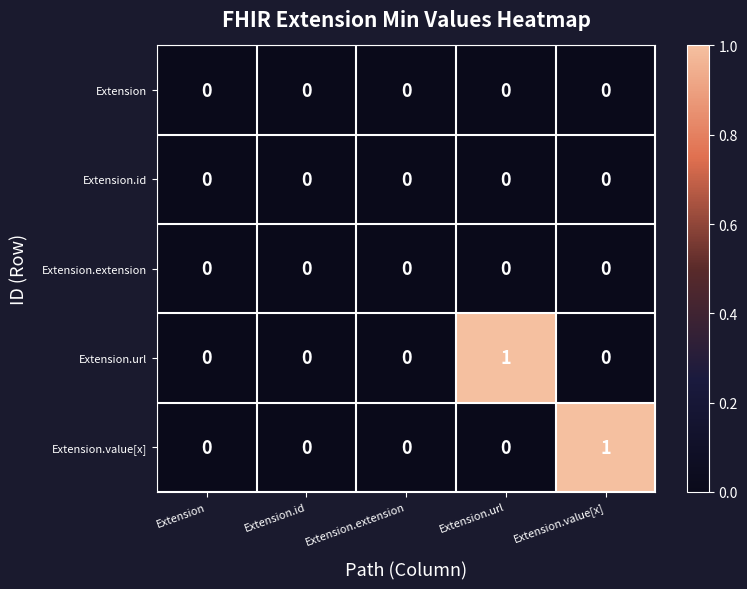

The value of Extension.id at Extension.id is 0. True or false?

True